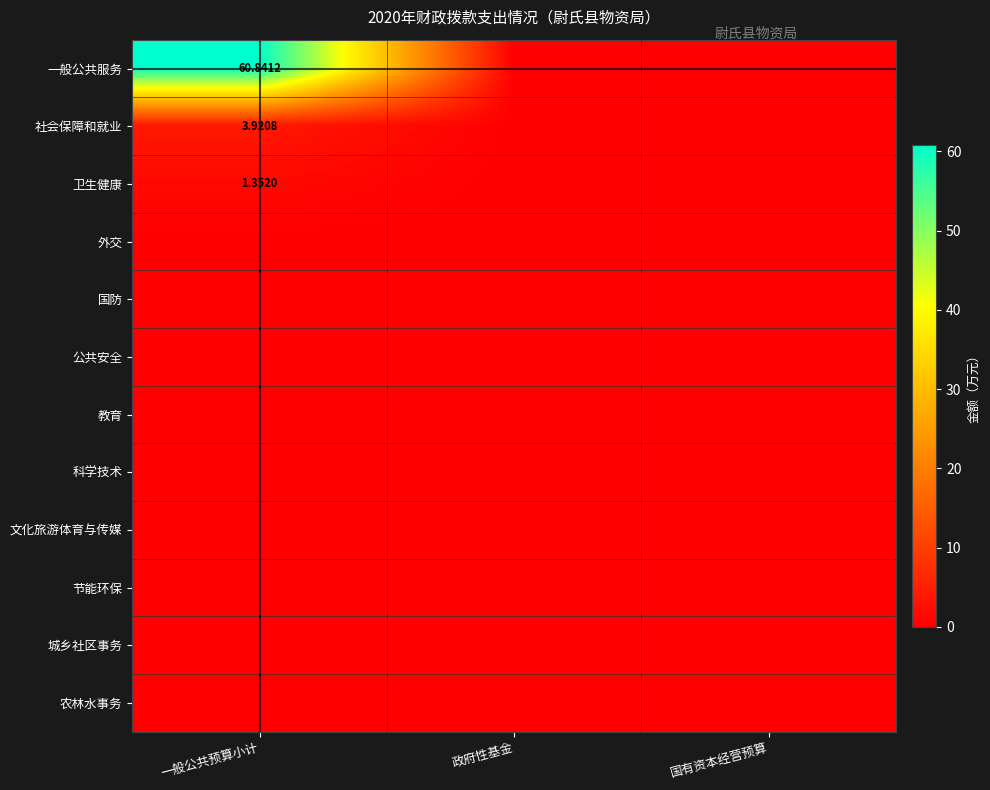

Rank the series by their maximum value, from lowest to highest.

外交, 国防, 公共安全, 教育, 科学技术, 文化旅游体育与传媒, 节能环保, 城乡社区事务, 农林水事务, 卫生健康, 社会保障和就业, 一般公共服务